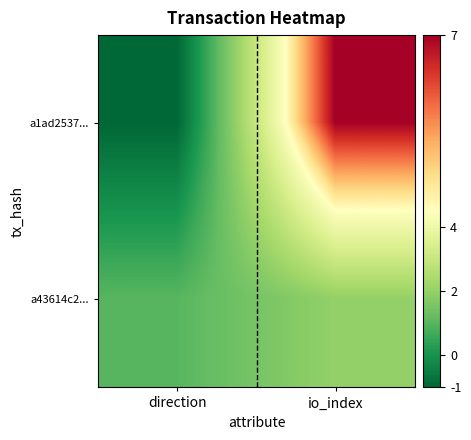

What is the smallest value displayed?

-1